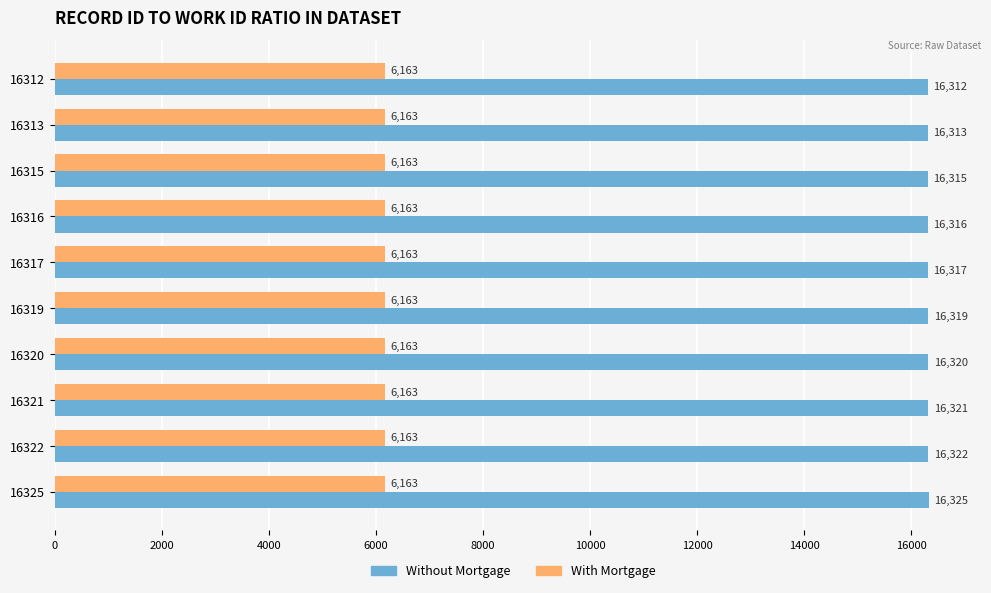

Is it true that With Mortgage equals 3018 at 16313?

False